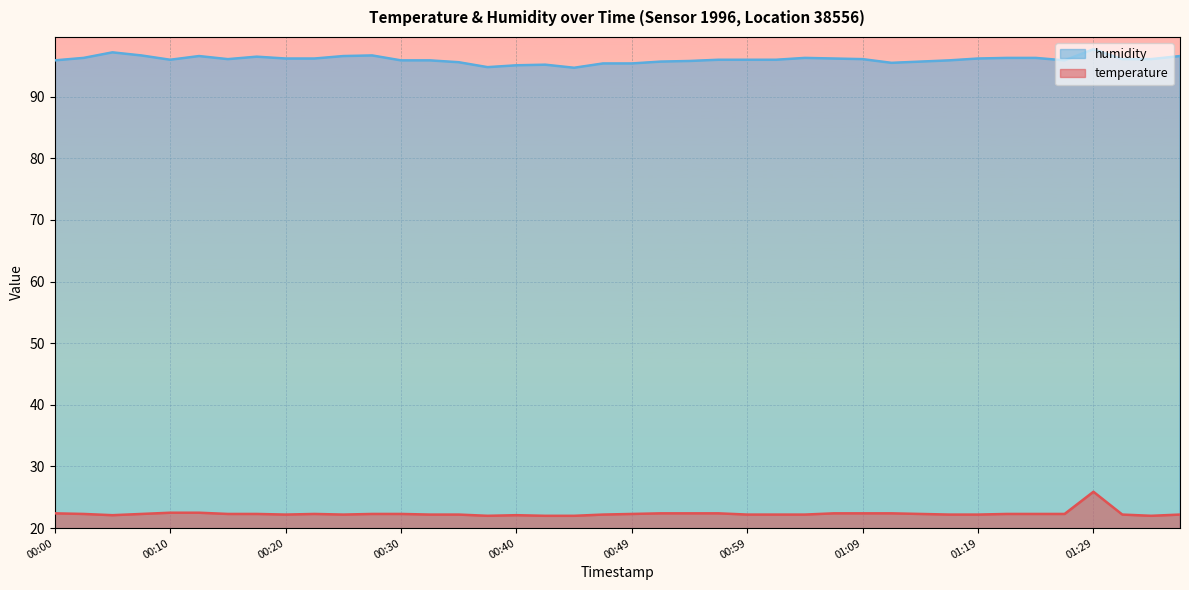

What value does the humidity series have at 01:14?

95.7